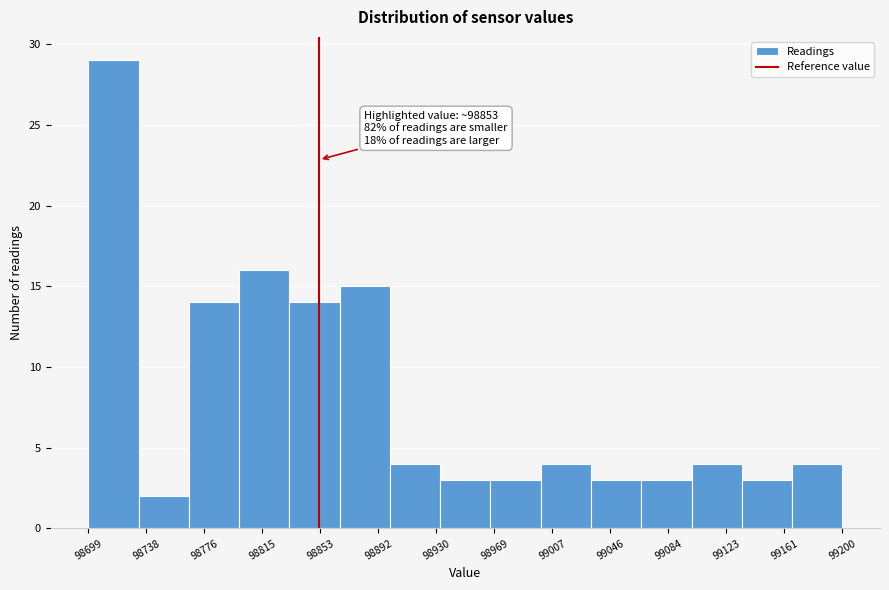

Over which range of the x-axis is the bar tallest?

98700 to 98735